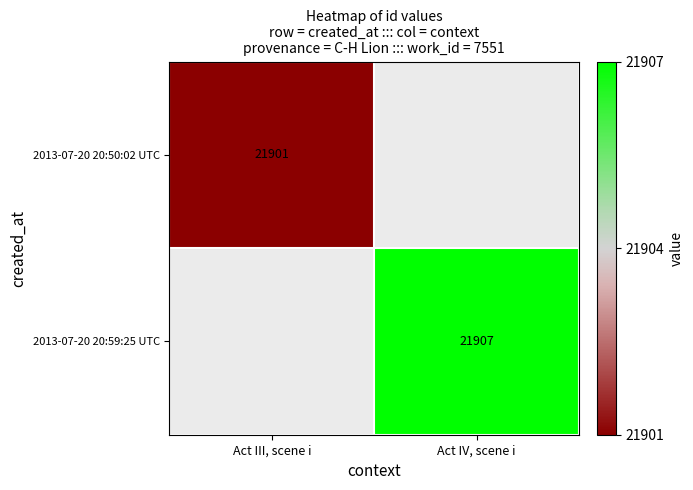

The value of 2013-07-20 20:50:02 UTC at Act III, scene i is 30454. True or false?

False